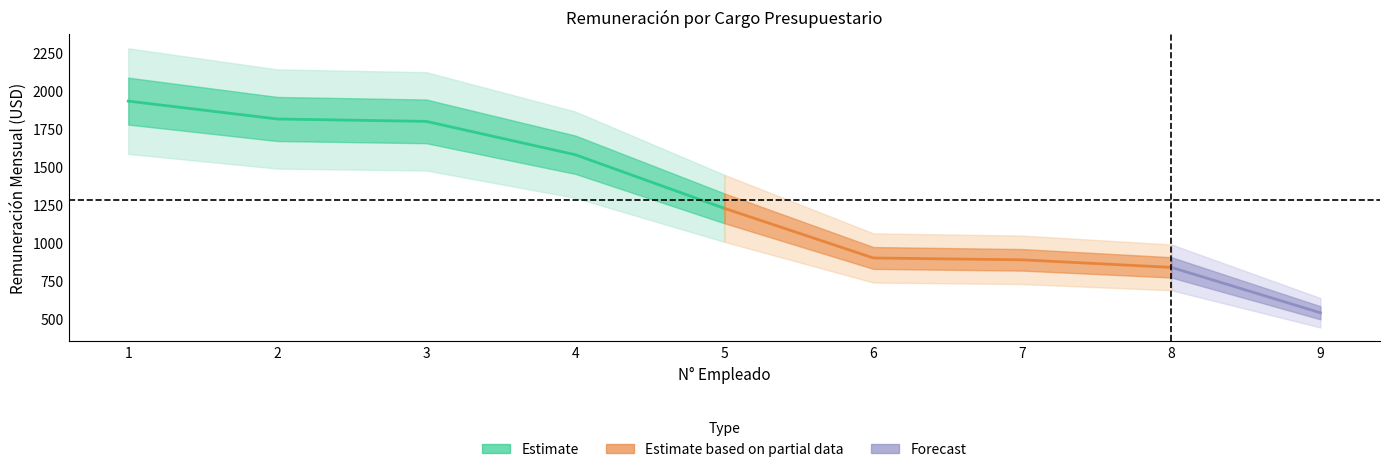

Is this an area chart (filled region under the line)?

No